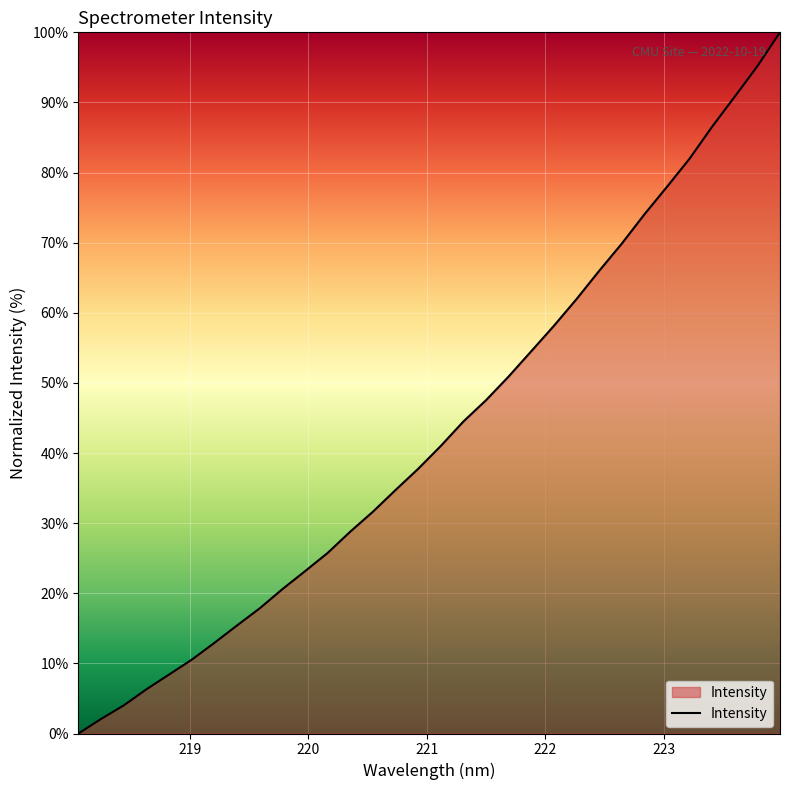

True or false: the data has more than 0 interior local peaks.

False